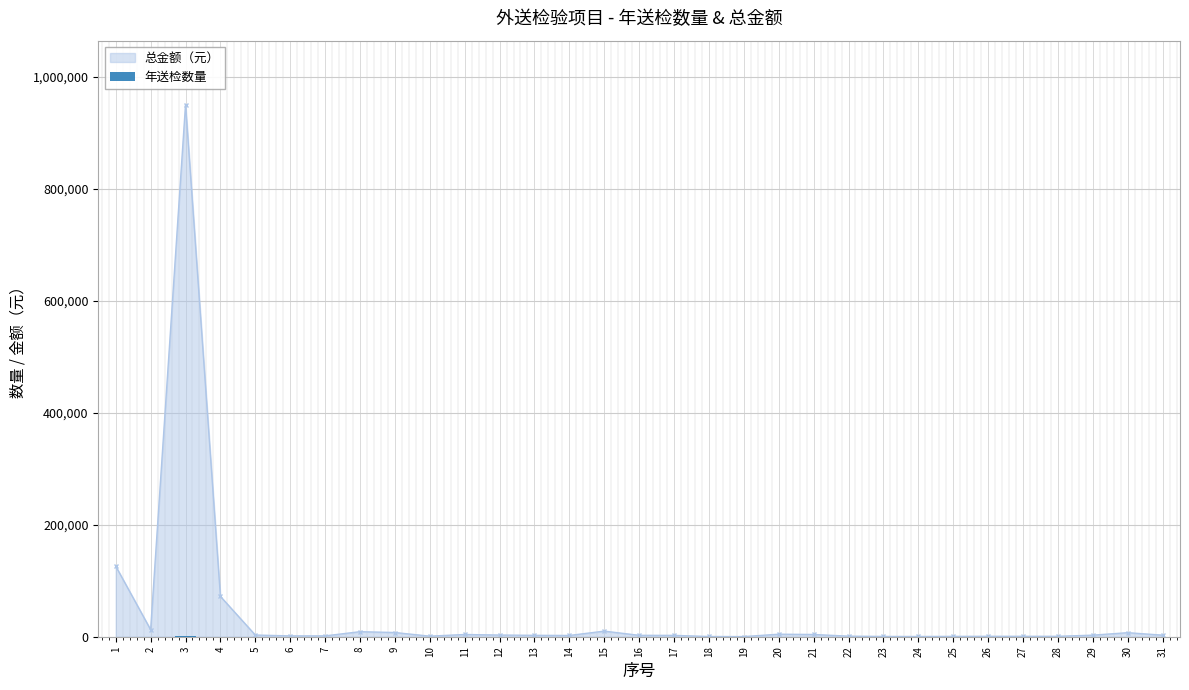

What is the maximum value for 总金额（元）?

950000